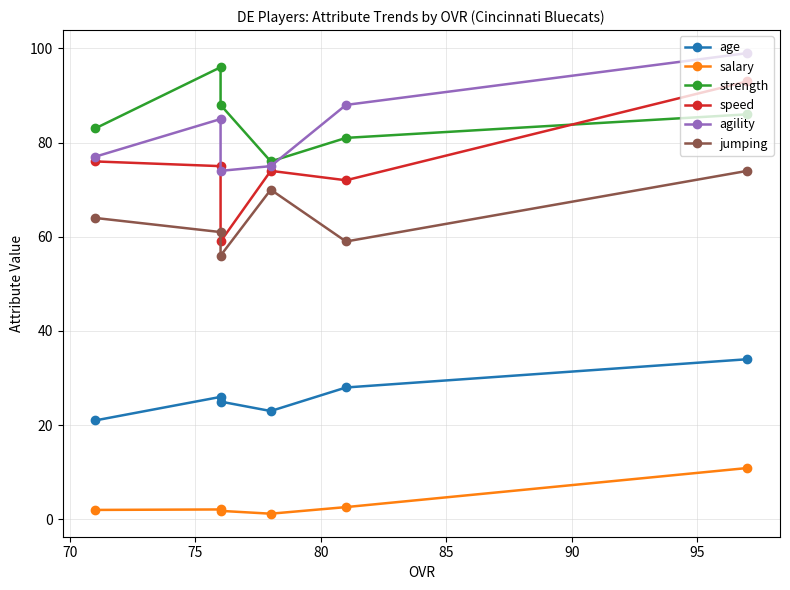

True or false: agility and salary intersect in this chart.

False